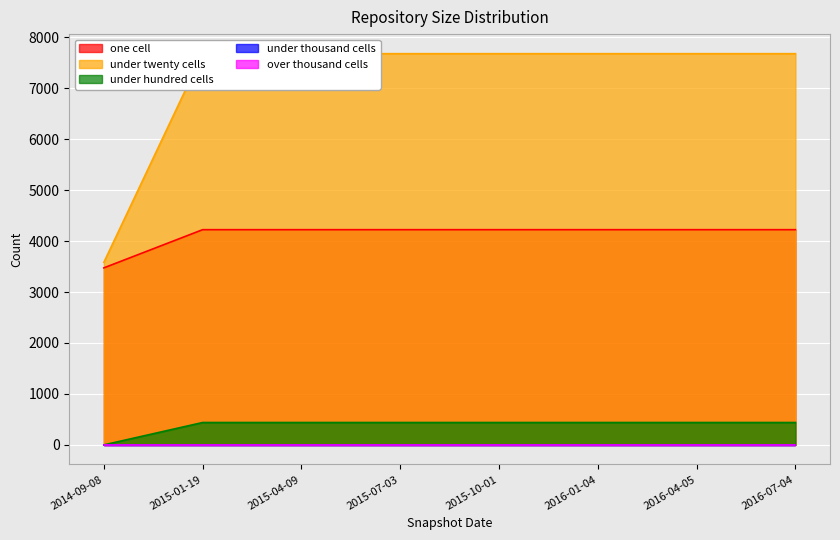

What is the sum of the under_hundred_cells values at 2015-07-03 and 2014-09-08?

441